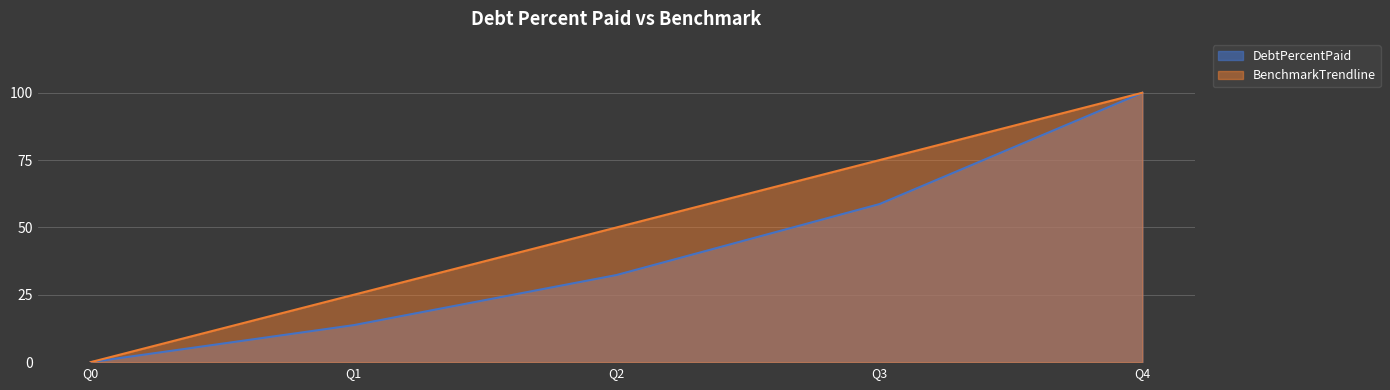

Read the BenchmarkTrendline value at Q3.

75.0